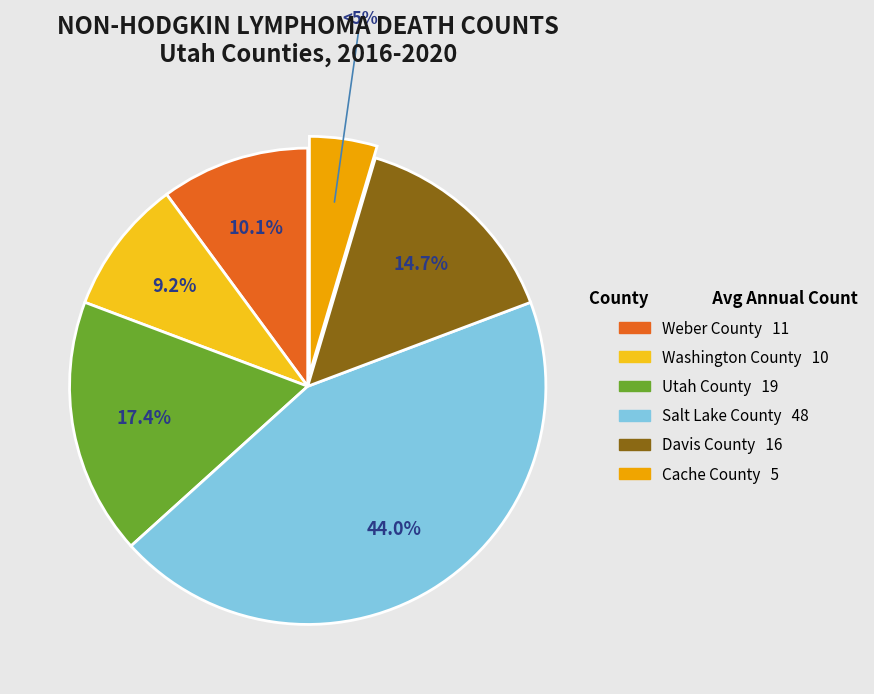

How many segments does this pie chart have?

6